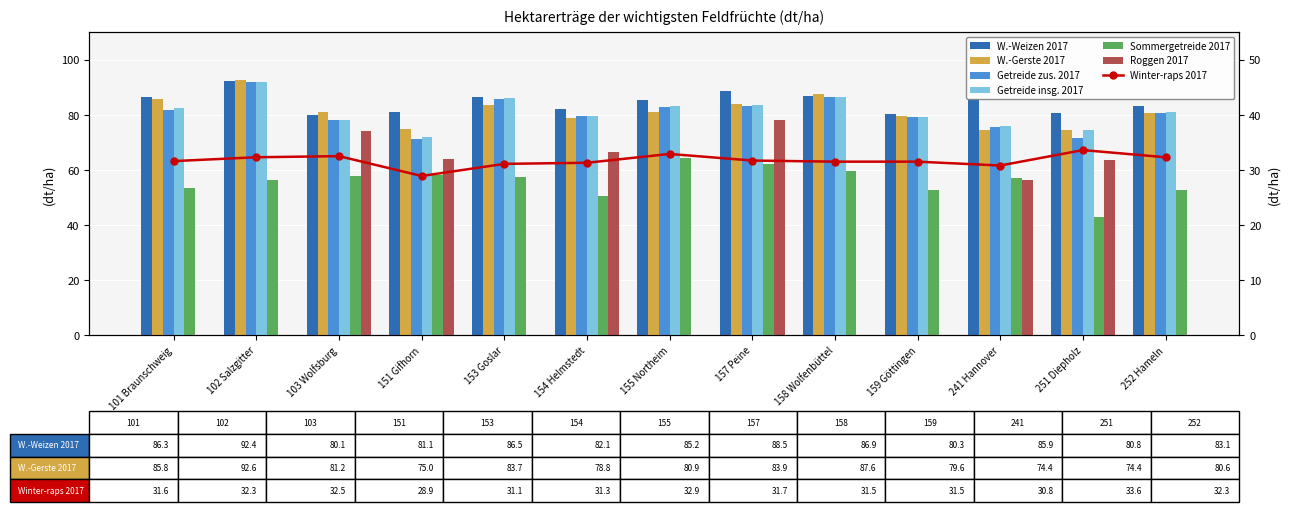

How many categories are shown in the chart?

13